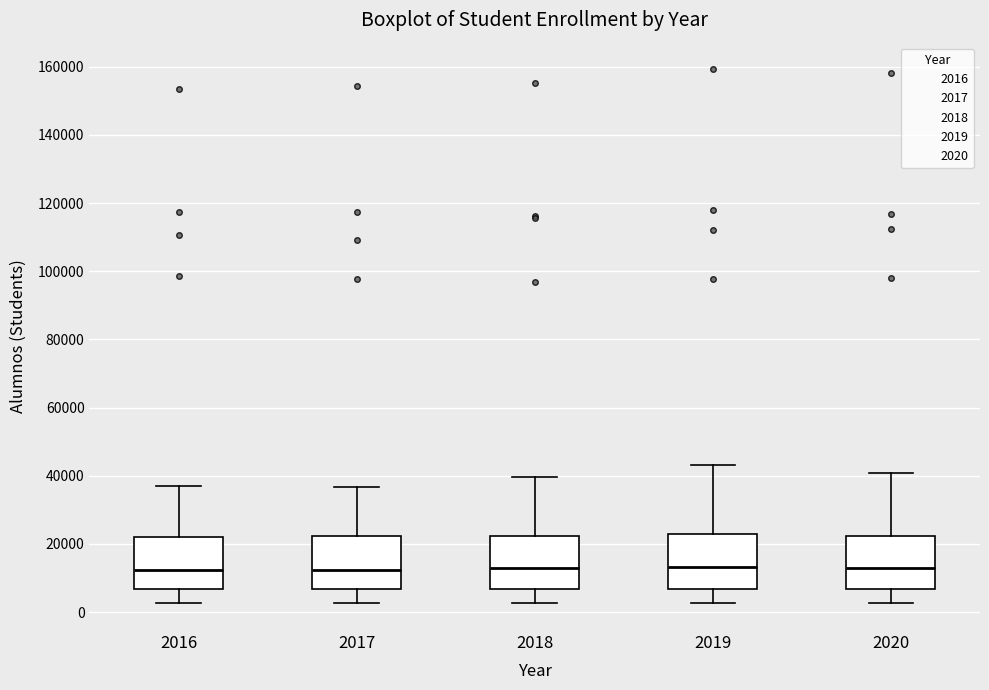

Reading left to right, transcribe this box plot: for each box, give where its median line is, the range the box spans, and where its two whiskers end, as read against the y-axis. The values are not printed on the chart, so give them approximately, as read against the axis.

2016: median 12000, box 6000 to 22000, whiskers 2000 to 36000
2017: median 12000, box 6000 to 22000, whiskers 2000 to 36000
2018: median 12000, box 6000 to 22000, whiskers 2000 to 40000
2019: median 14000, box 6000 to 22000, whiskers 2000 to 44000
2020: median 14000, box 6000 to 22000, whiskers 2000 to 40000